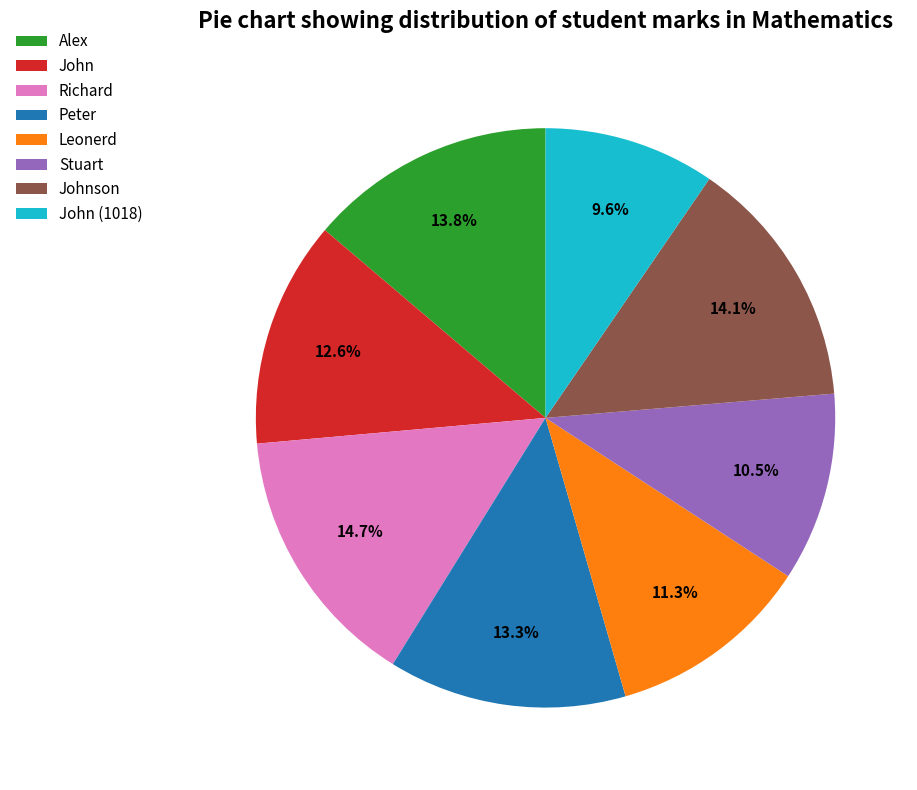

How many slices are in this pie chart?

8